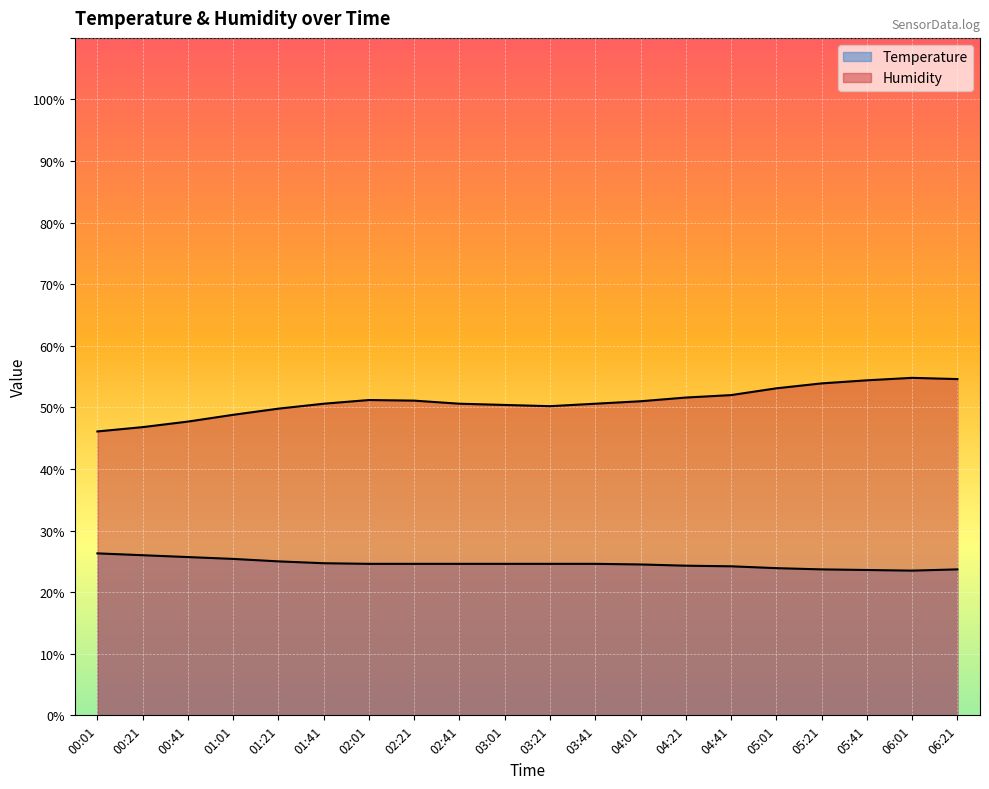

Between 06:01 and 06:21, which series saw the biggest shift?

Temperature